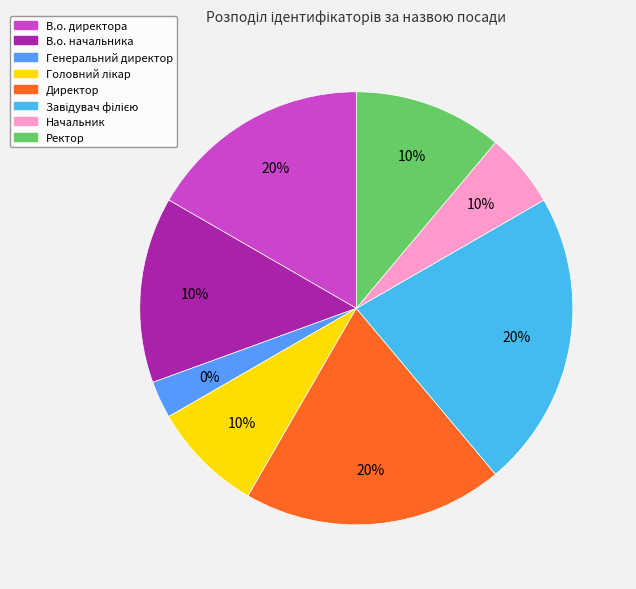

What is the change in value from Генеральний директор to Директор?

+6